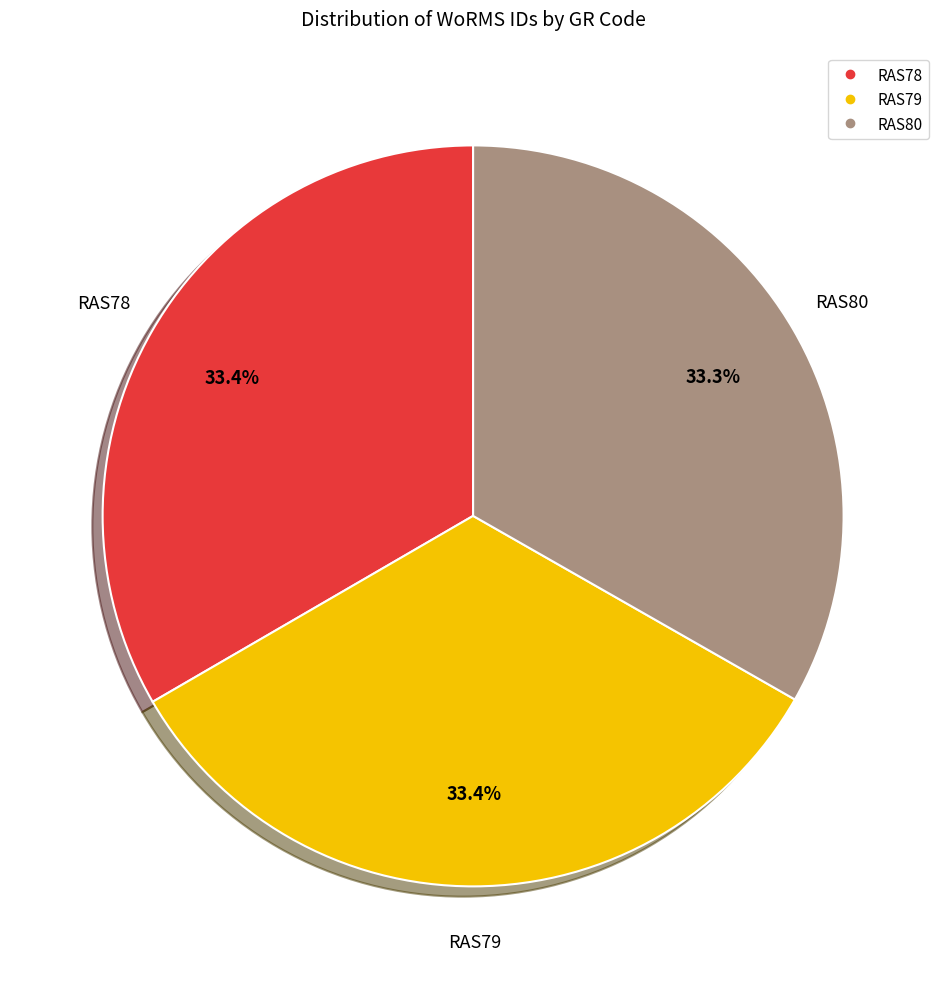

Is RAS78 the majority of the pie?

No